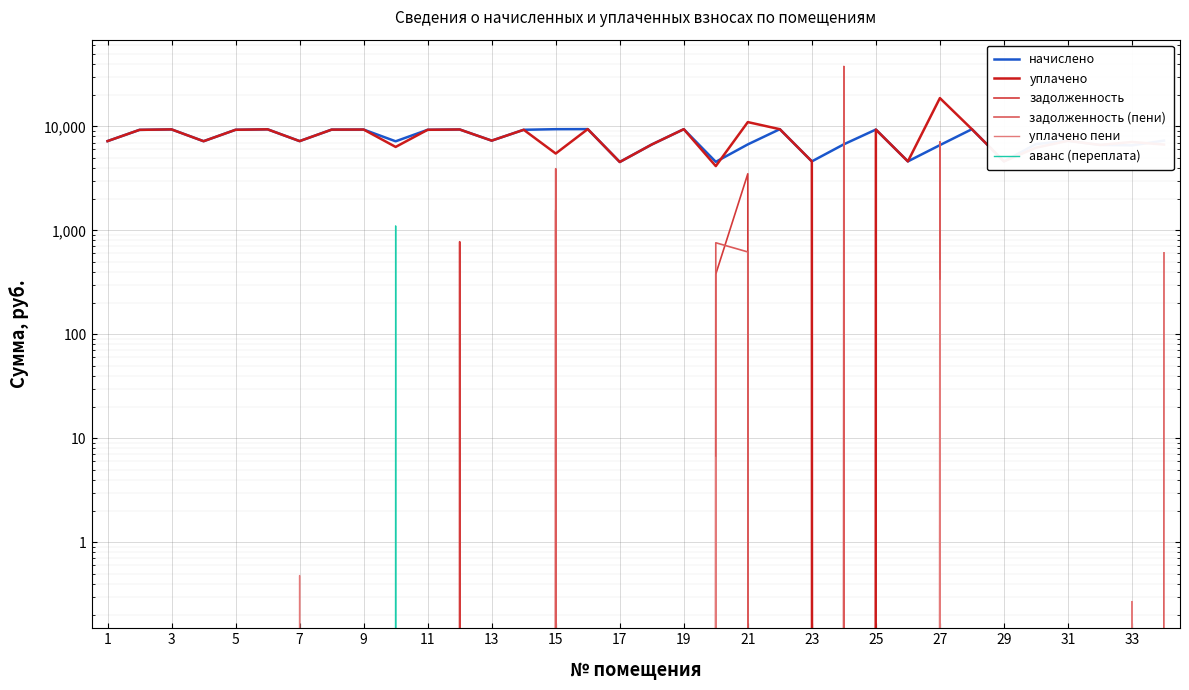

The value of задолженность (пени) at 5 is 19048.9. True or false?

False